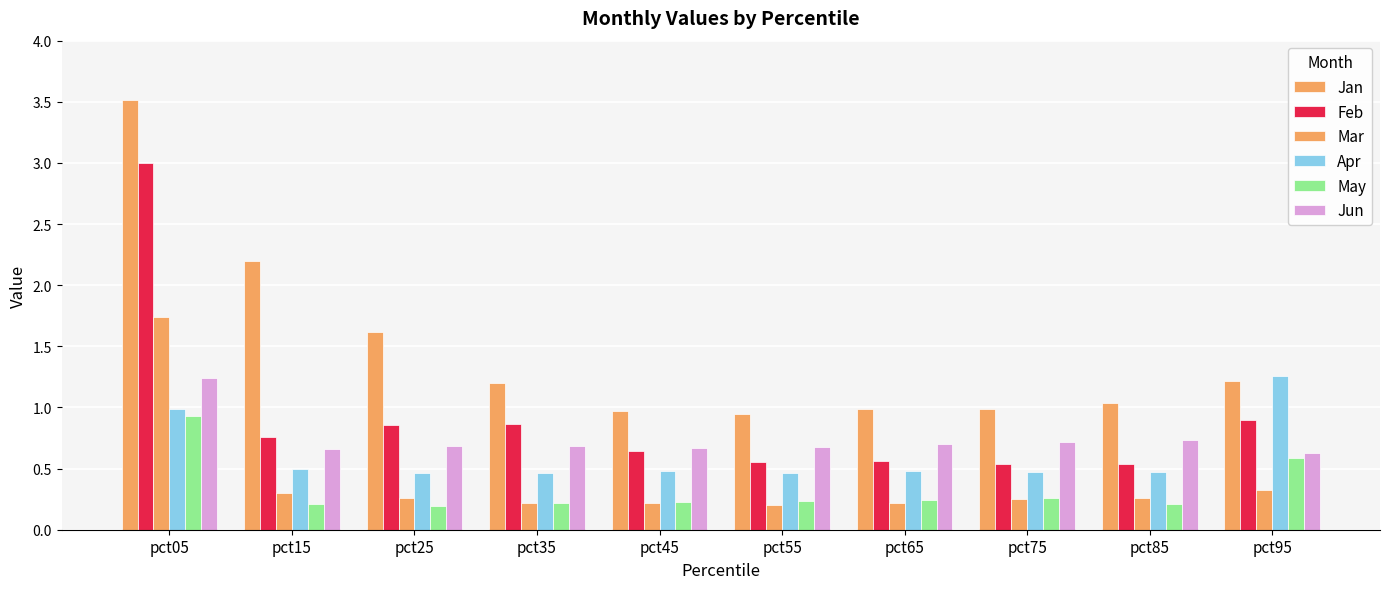

Does the chart contain any negative values?

No